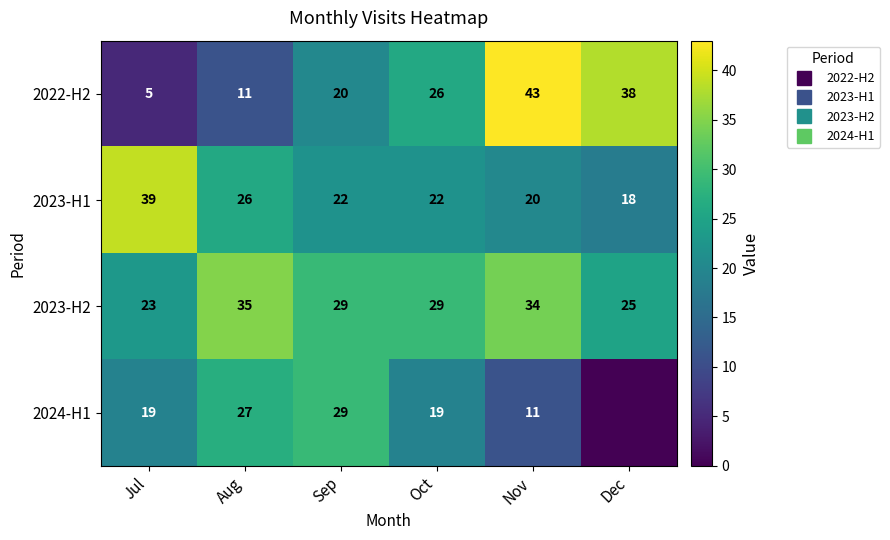

What is the difference between the 2023-H1 values at Nov and Oct?

2